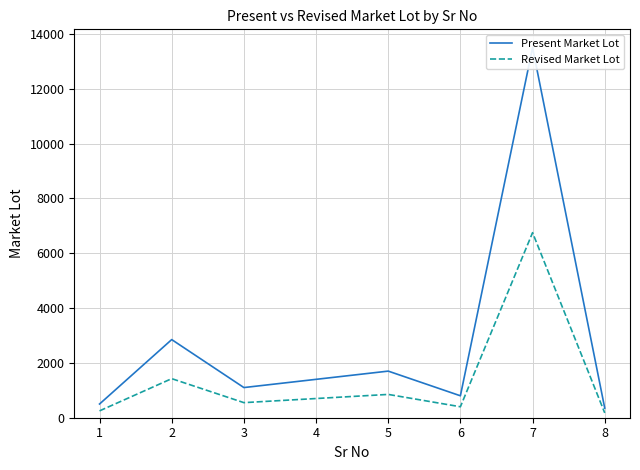

The value of Revised Market Lot at 7 is 4470. True or false?

False